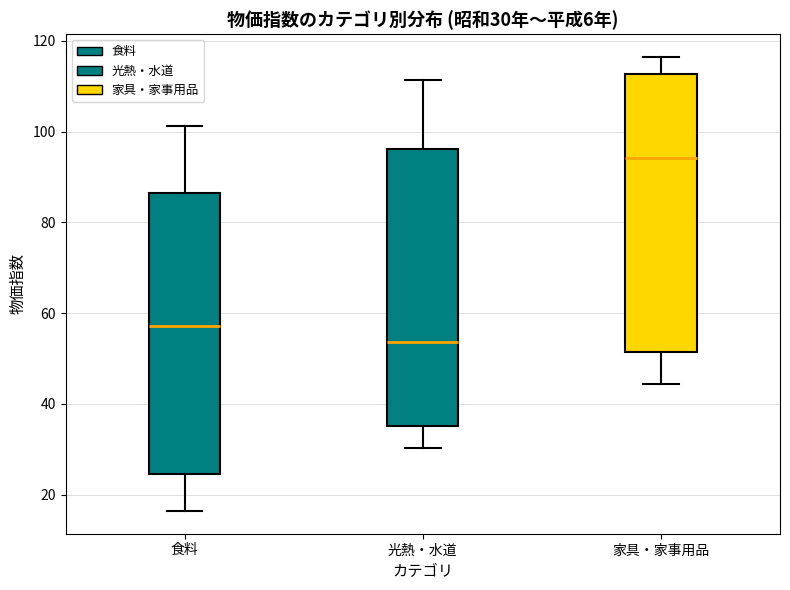

Which box has the highest median line?

家具・家事用品